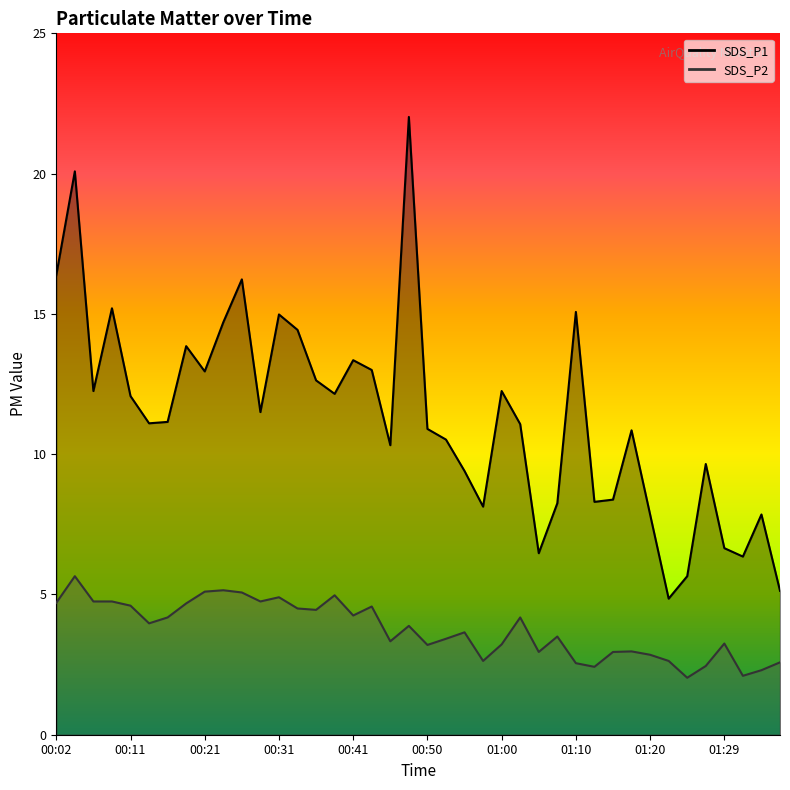

Reading right to left, what are all the values shown in this chart?

SDS_P1_line: 5.1	7.8	6.3	6.7	9.7	5.7	4.8	7.8	10.8	8.4	8.3	15.1	8.2	6.5	11.1	12.2	8.1	9.4	10.5	10.9	22.0	10.3	13.0	13.3	12.2	12.6	14.4	15.0	11.5	16.2	14.7	12.9	13.8	11.2	11.1	12.1	15.2	12.2	20.1	16.4
SDS_P2_line: 2.6	2.3	2.1	3.2	2.5	2.0	2.6	2.9	3.0	3.0	2.4	2.5	3.5	3.0	4.2	3.2	2.6	3.6	3.4	3.2	3.9	3.3	4.6	4.2	5.0	4.5	4.5	4.9	4.8	5.1	5.2	5.1	4.7	4.2	4.0	4.6	4.8	4.8	5.7	4.7